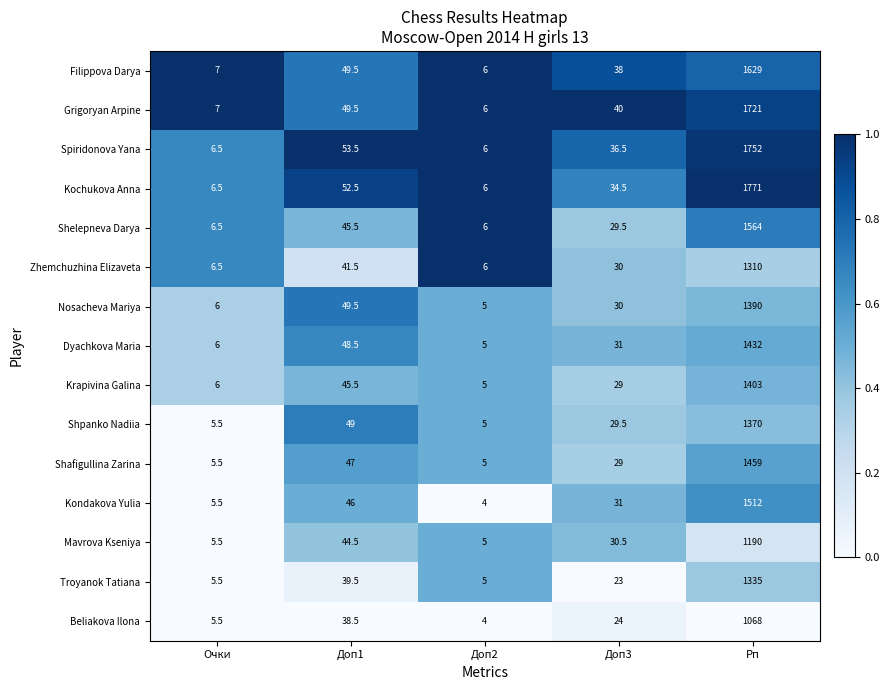

Which series has the widest spread of values?

Kochukova Anna